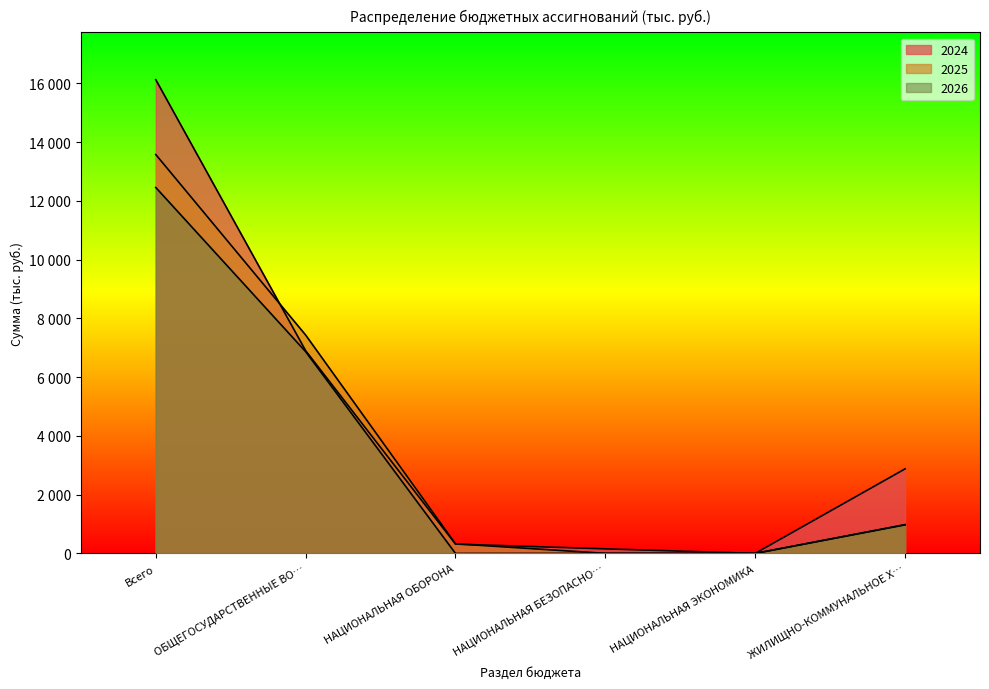

What is the label of the 1st point from the right?

ЖИЛИЩНО-КОММУНАЛЬНОЕ Х…